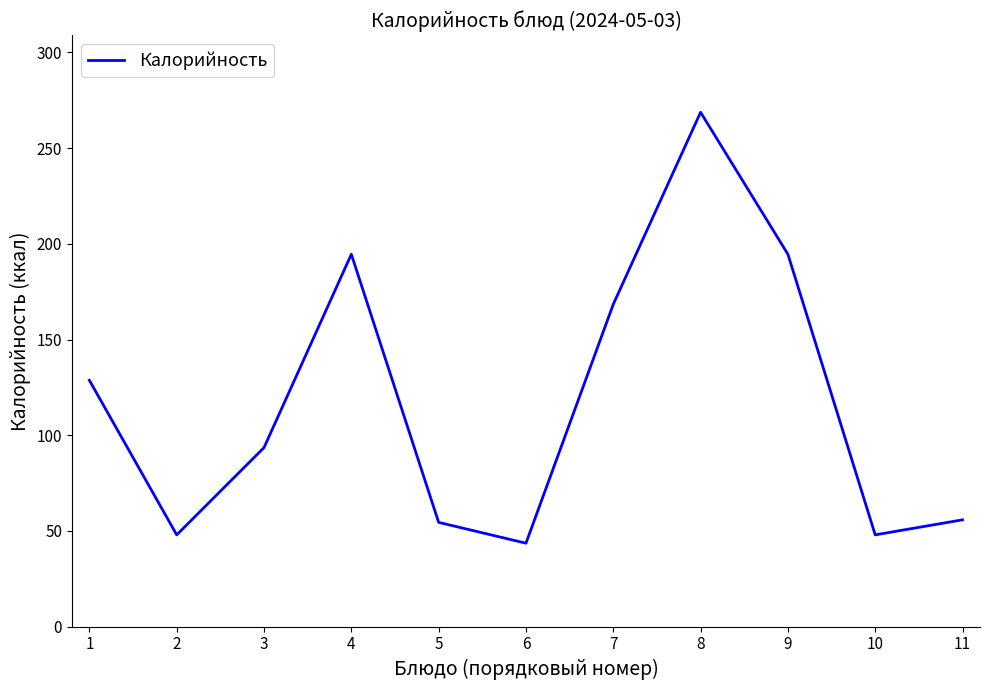

The value at 3 is 129.6. True or false?

False